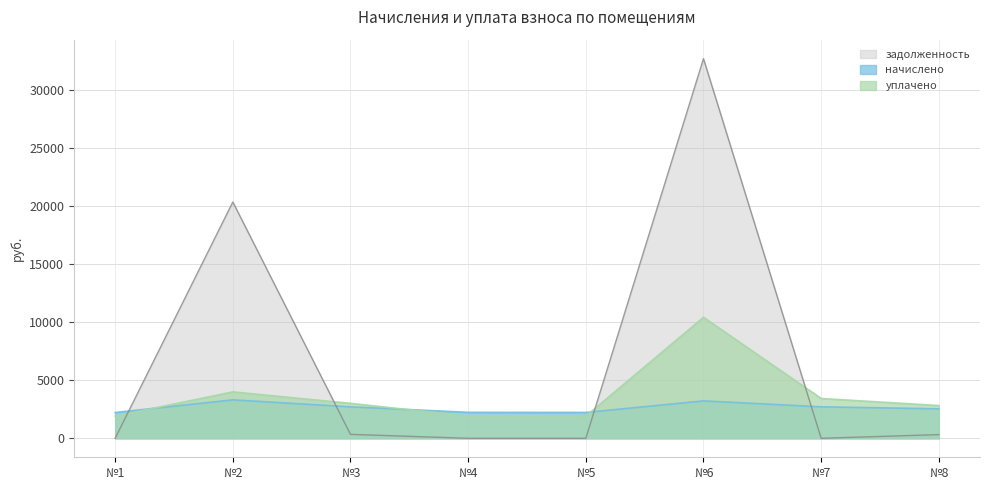

At which label does начислено first exceed 2711?

№2